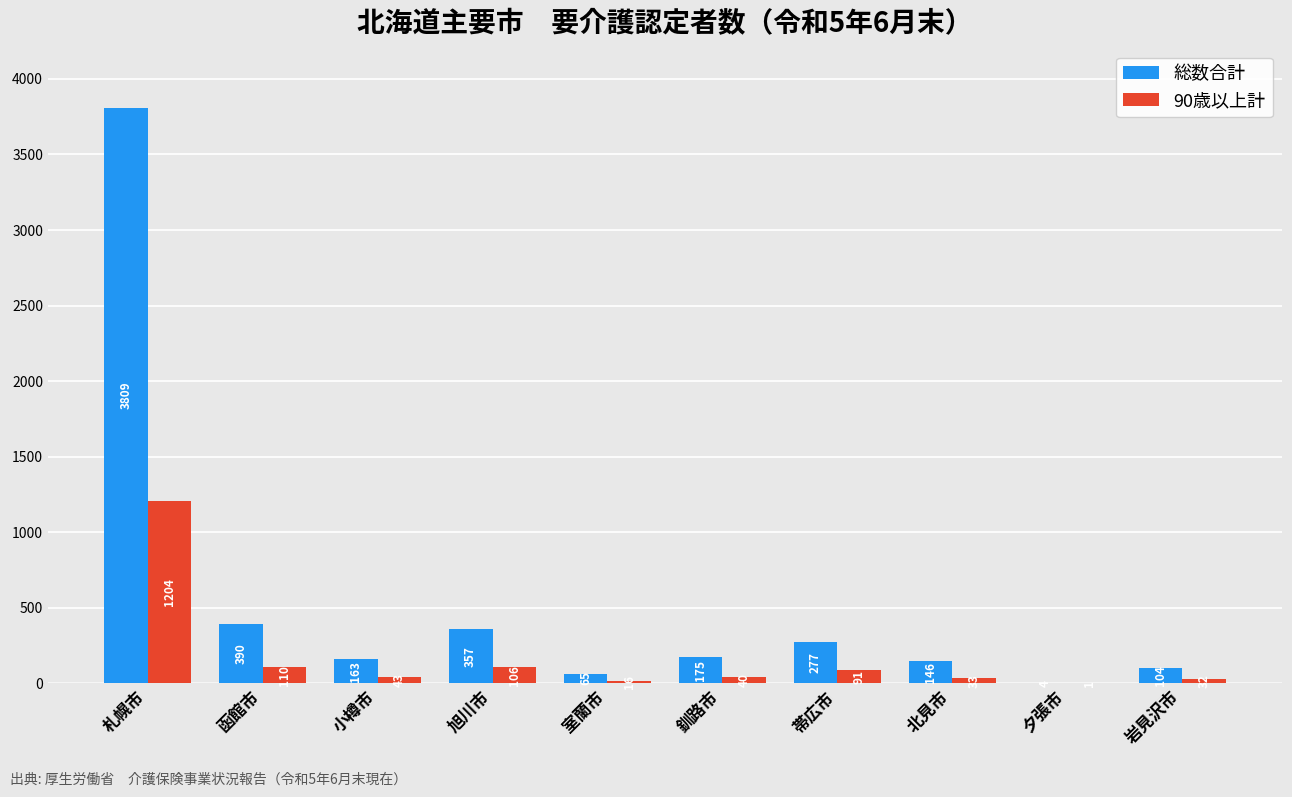

How many series are shown in this chart?

2